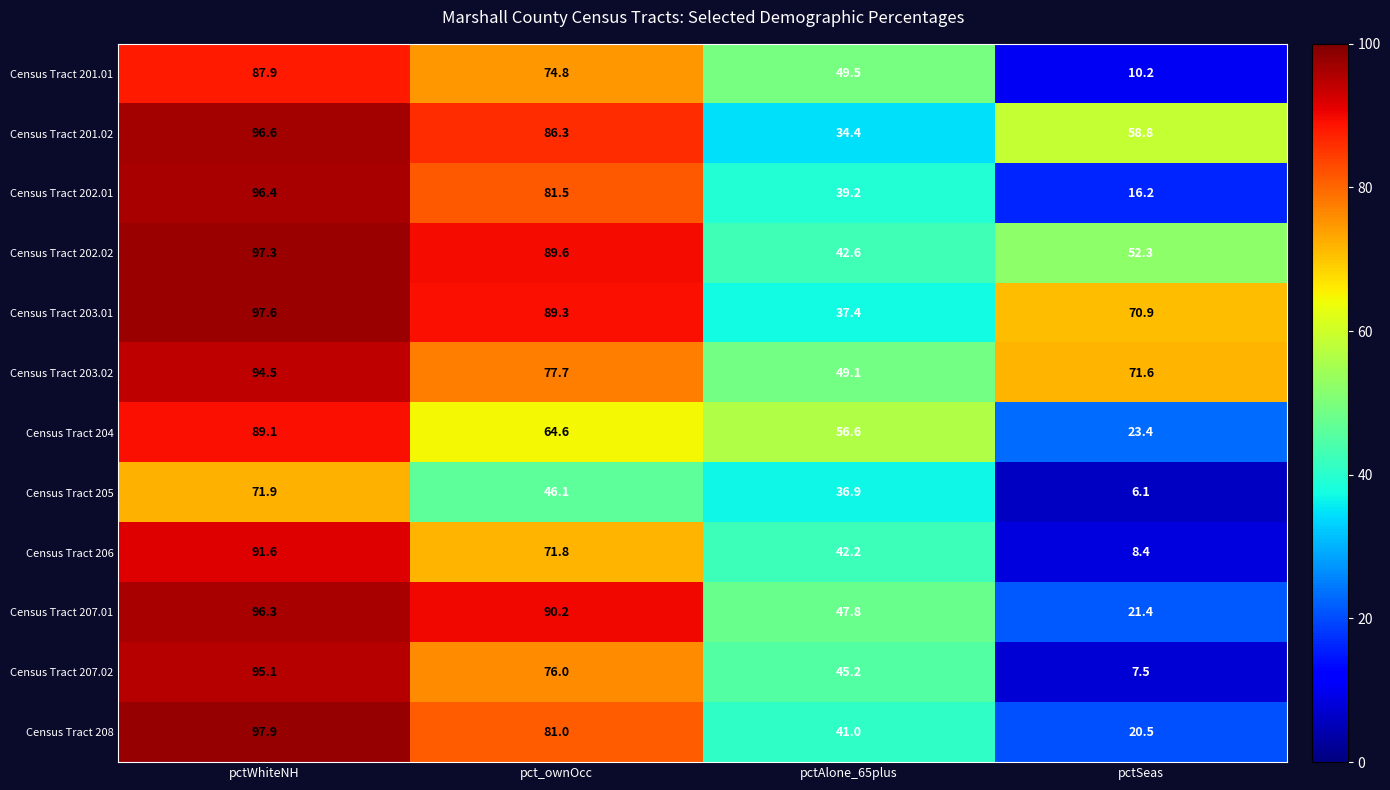

The Census Tract 205 series shows 9.0 at pctSeas. True or false?

False